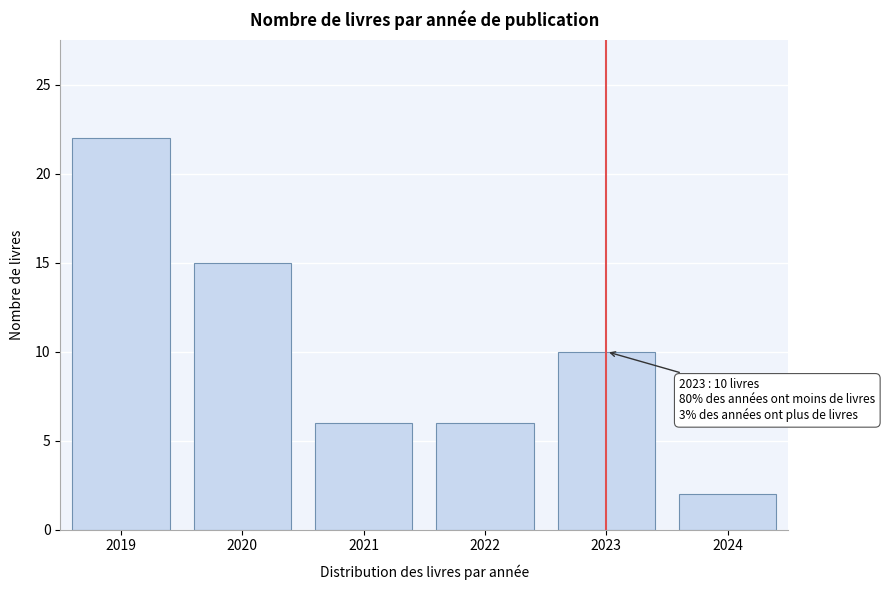

Reading right to left, what are all the values shown in this chart?

2	10	6	6	15	22